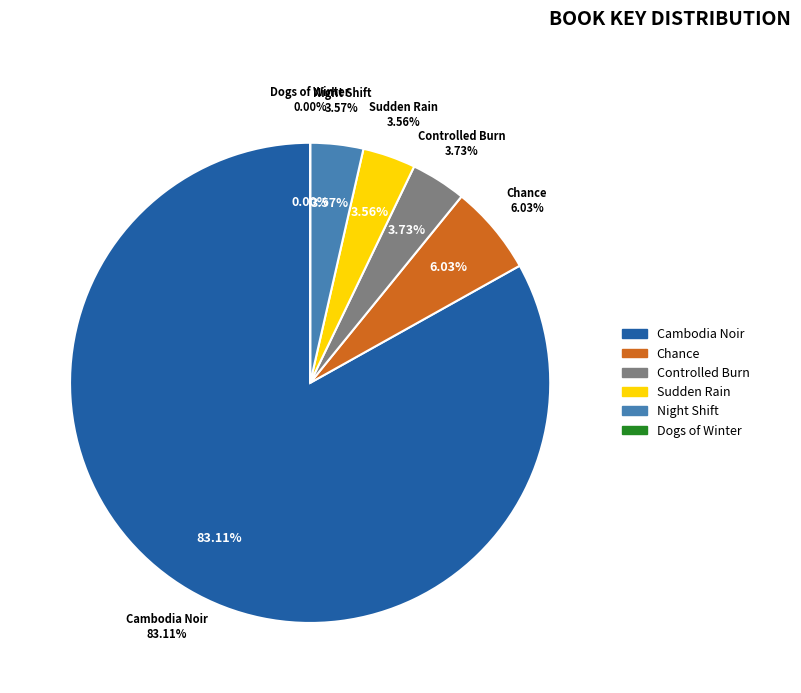

Is Chance the majority of the pie?

No